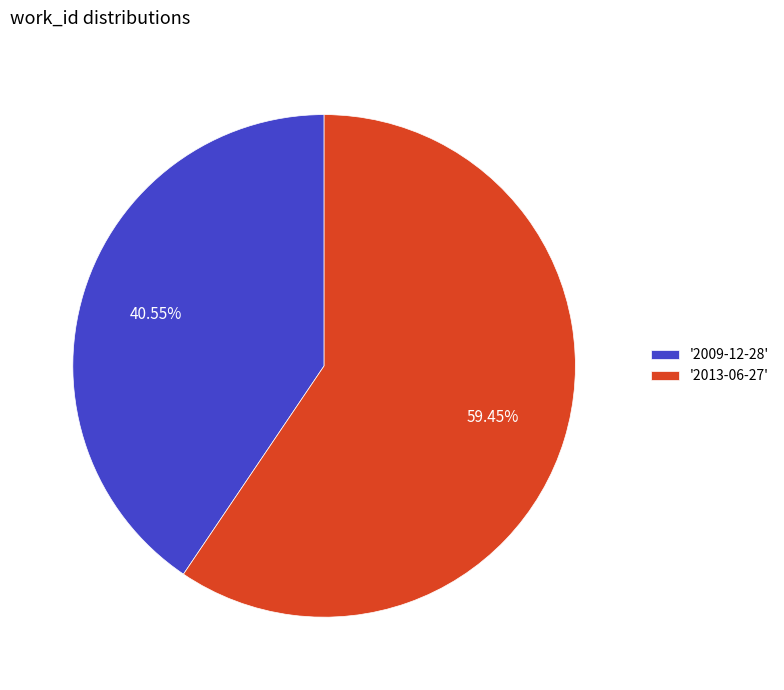

Does any single category account for the majority?

Yes